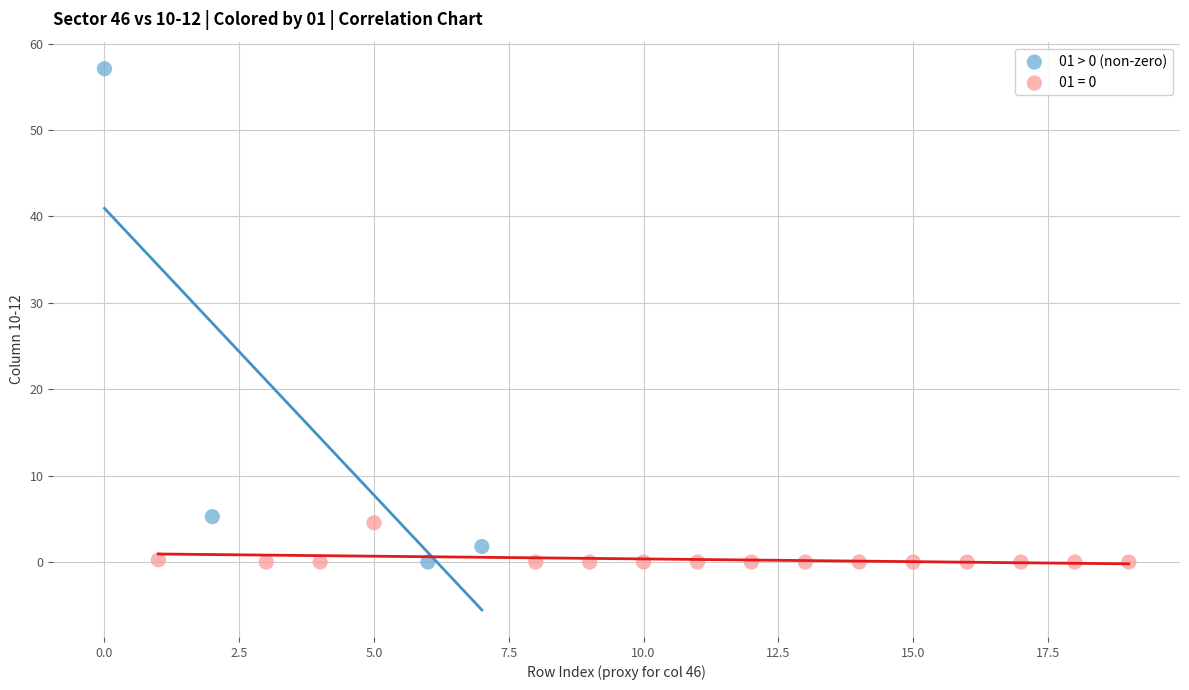

Which series has the largest Y range (max minus min)?

01 > 0 (non-zero)